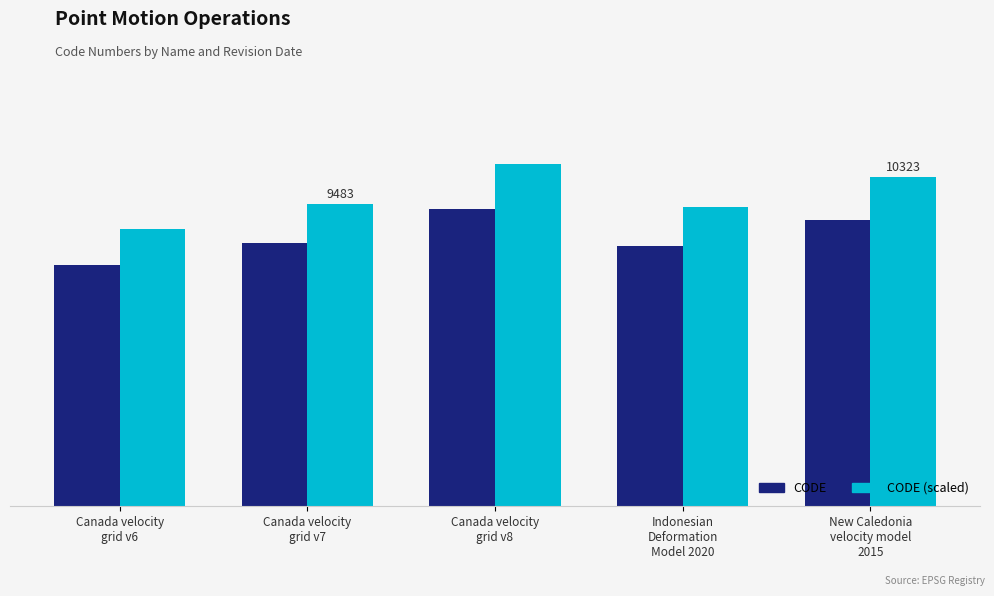

Which series has the largest total across all categories?

CODE (scaled)